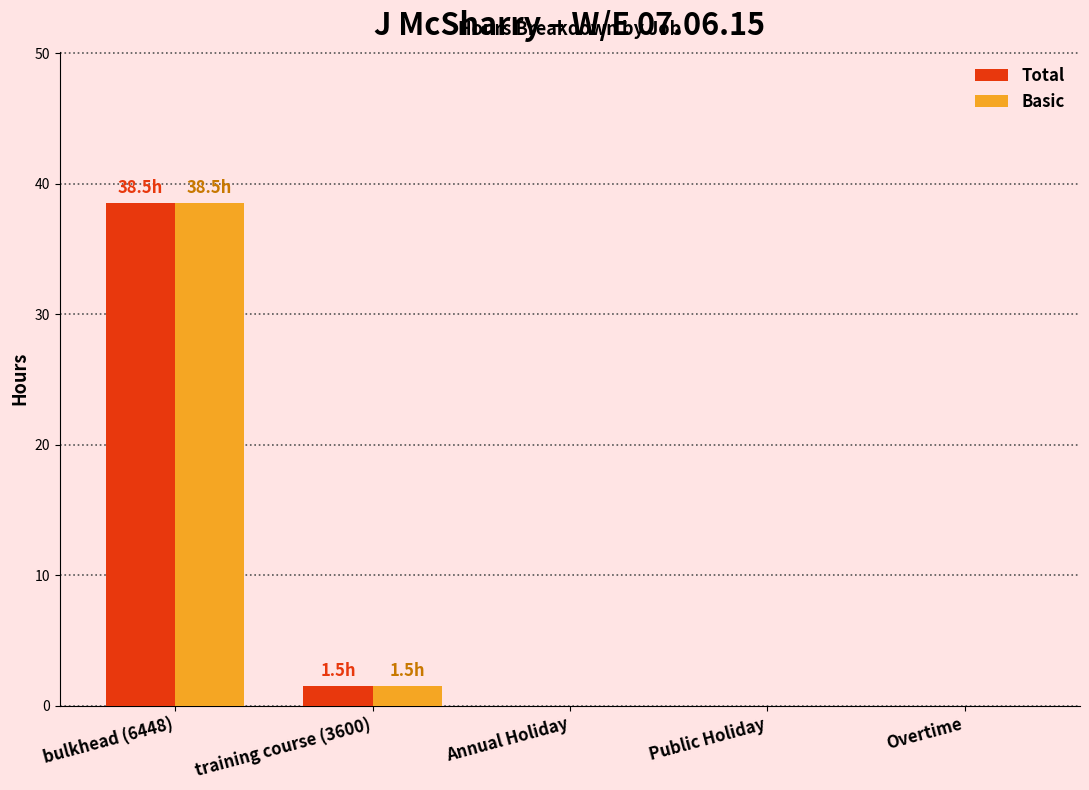

Is the value of Total at training course (3600) greater than the value of Basic at Public Holiday?

Yes